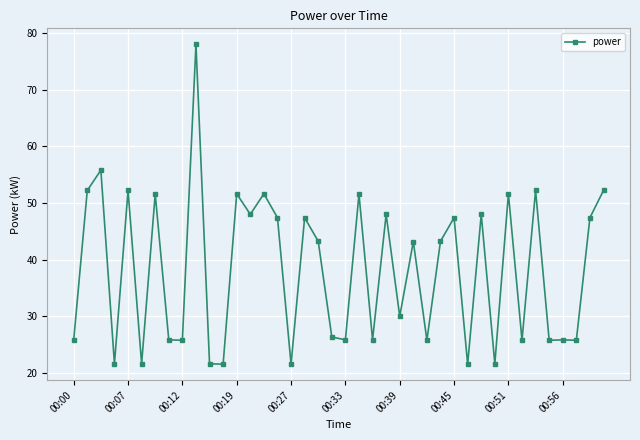

True or false: the data has more than 0 interior local peaks.

True